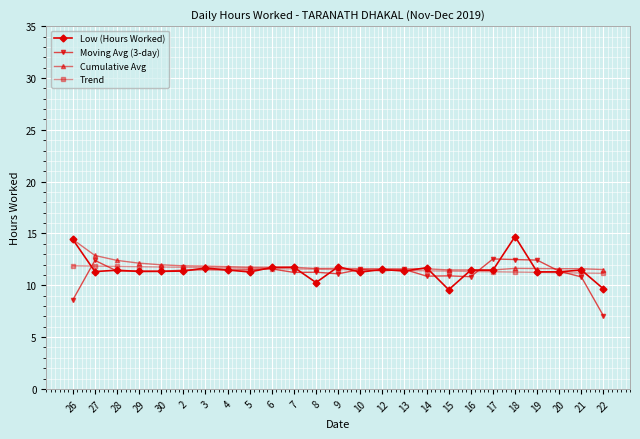

Between which two adjacent categories do Low (Hours Worked) and Moving Avg (3-day) first intersect?

26 and 27